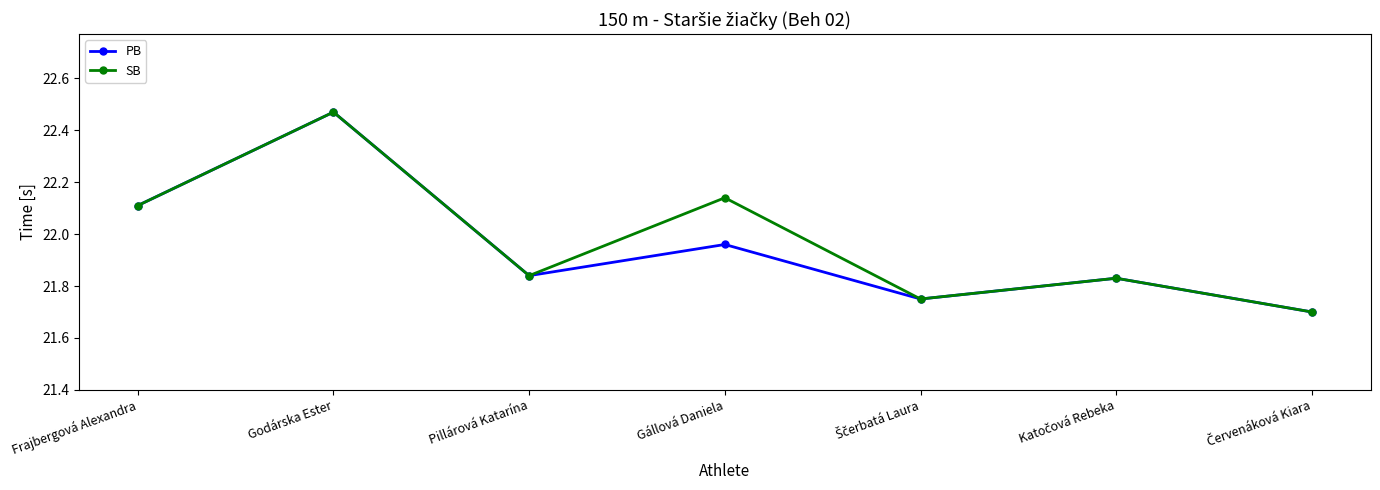

What is the lowest value of the PB series?

21.7